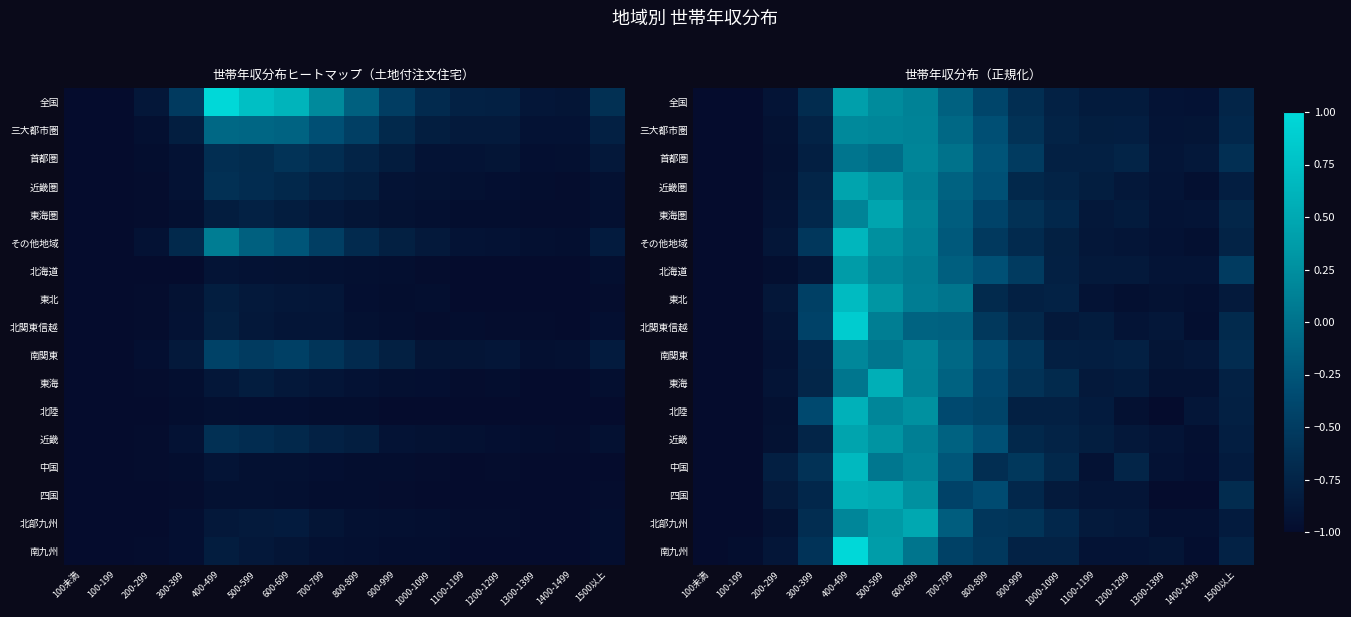

The 近畿 series shows -1.0 at 100未満. True or false?

True